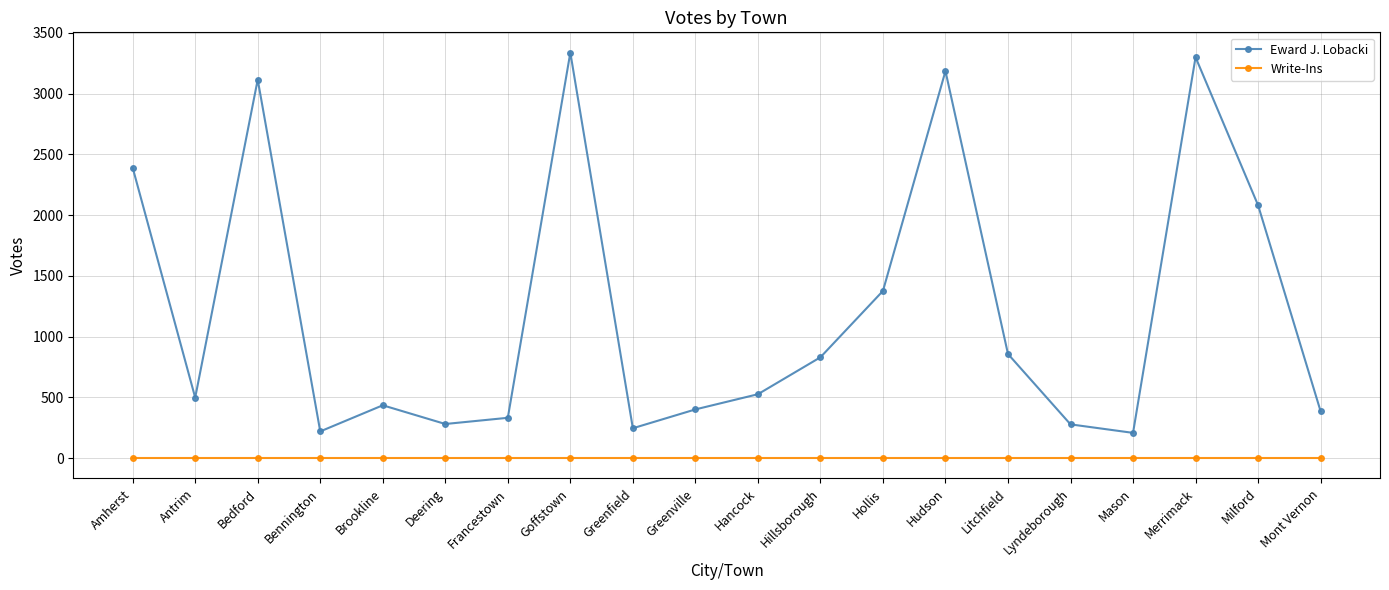

Which label corresponds to the largest value in the chart?

Goffstown